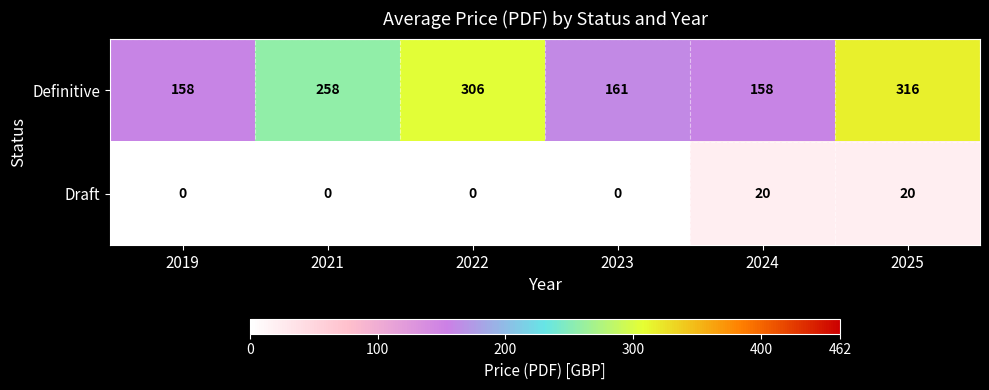

Is it true that Draft equals 36 at 2025?

False